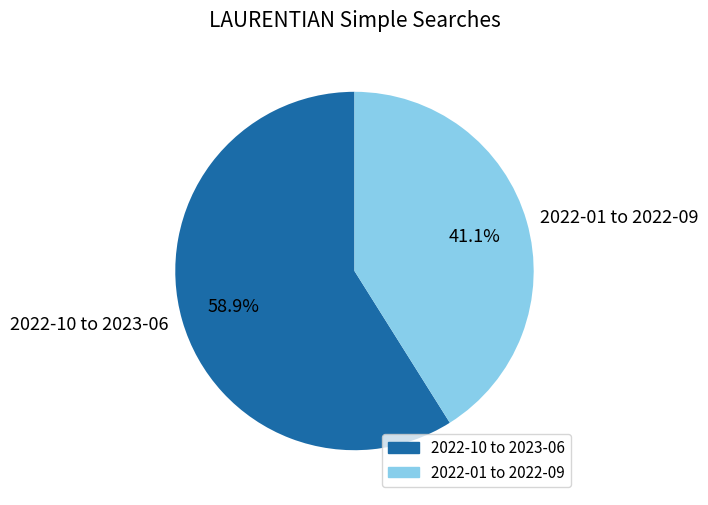

Which has a higher value, 2022-01 to 2022-09 or 2022-10 to 2023-06?

2022-10 to 2023-06